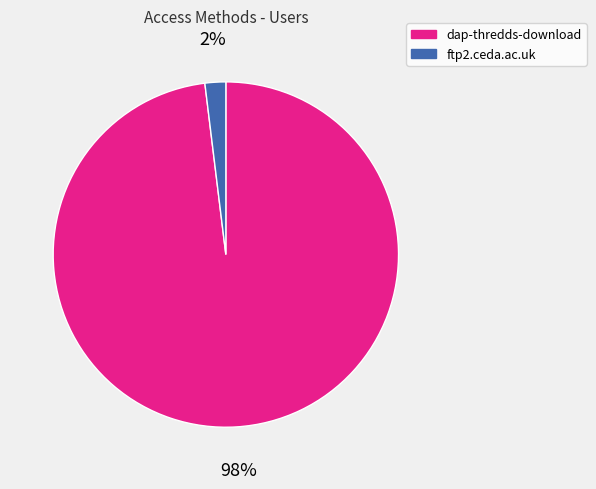

How many segments does this pie chart have?

2